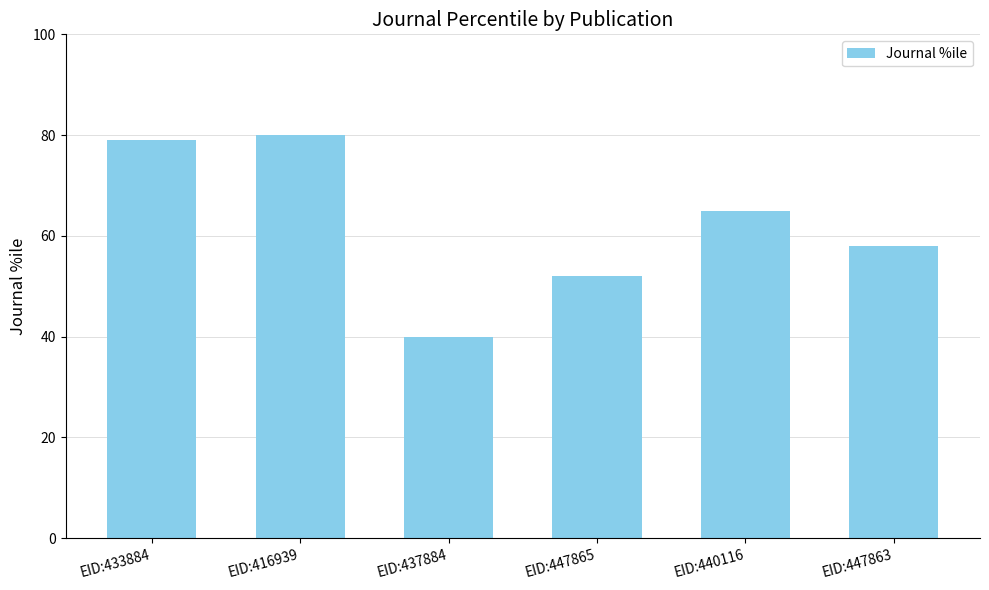

What is the label of the 5th bar from the right?

EID:416939